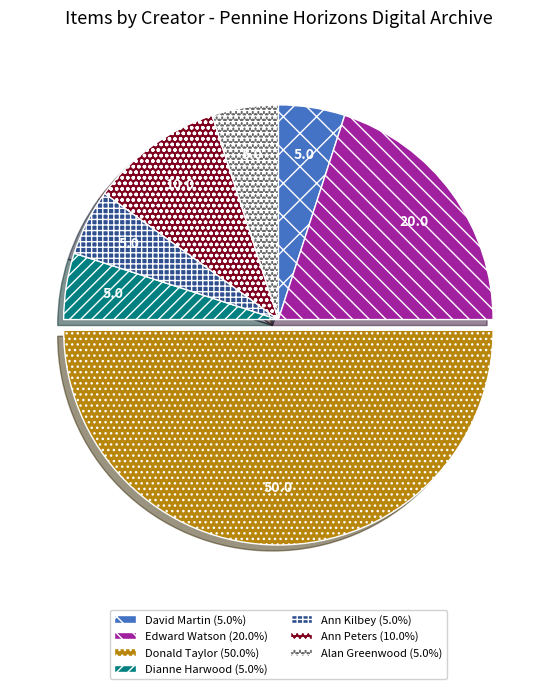

Approximately how many times larger is the value at Donald Taylor compared to Ann Peters?

5.0